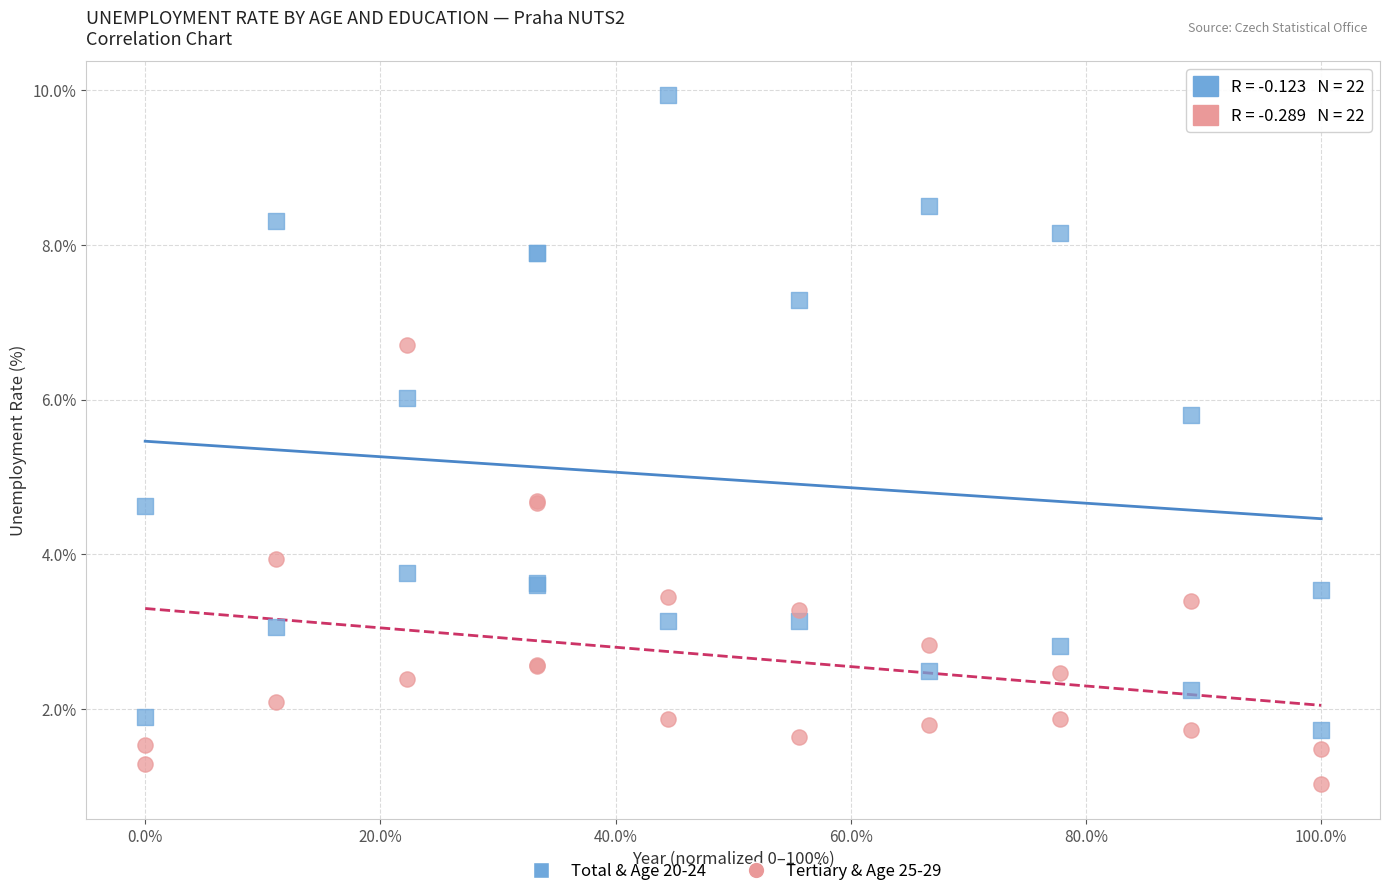

What are all the series names shown in the legend?

Total & Age 20-24, Tertiary & Age 25-29